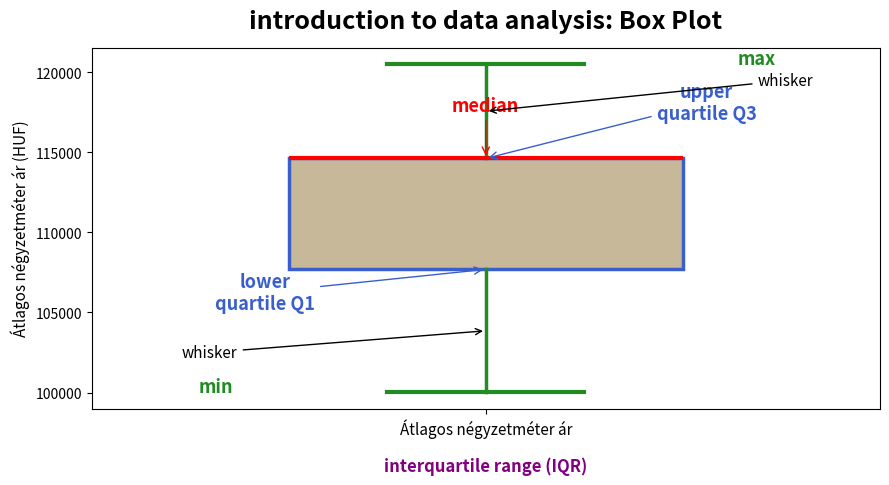

Where does the upper whisker of the box for Átlagos négyzetméter ár end on the y-axis? The values are not printed on the chart, so give them approximately, as read against the axis.

120500